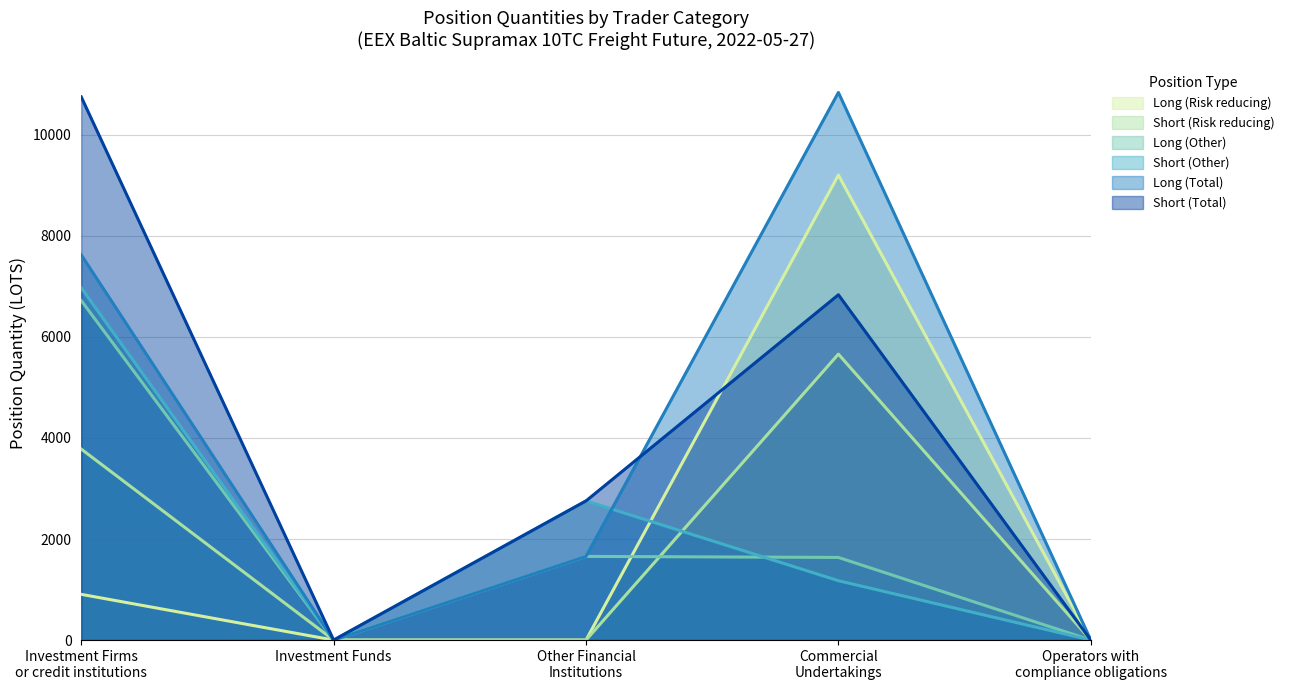

What is the difference between the Short (Risk reducing) values at Commercial
Undertakings and Operators with
compliance obligations?

5659.0